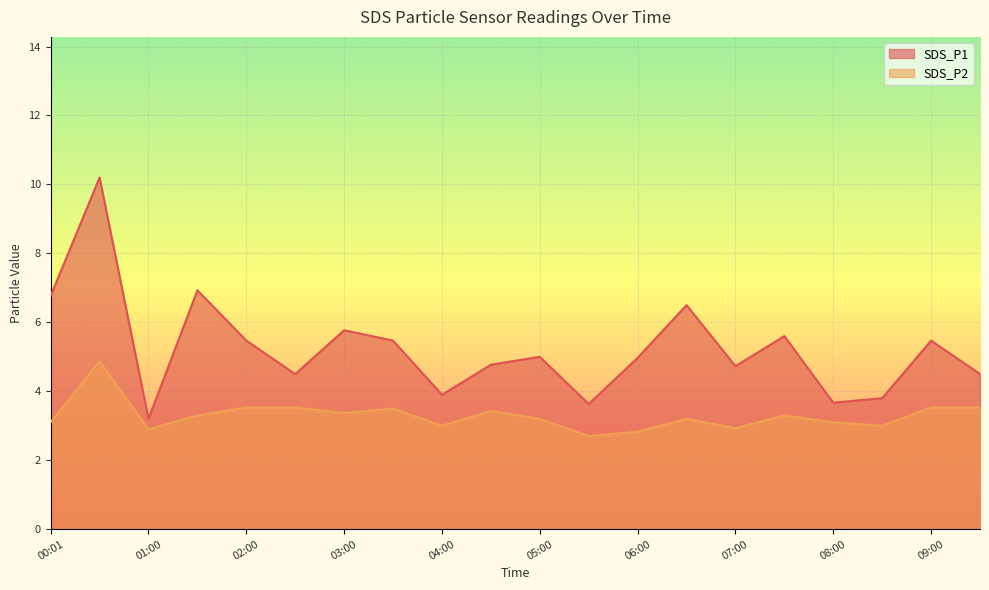

Is the value of SDS_P2 at 09:00 greater than the value of SDS_P1 at 03:00?

No